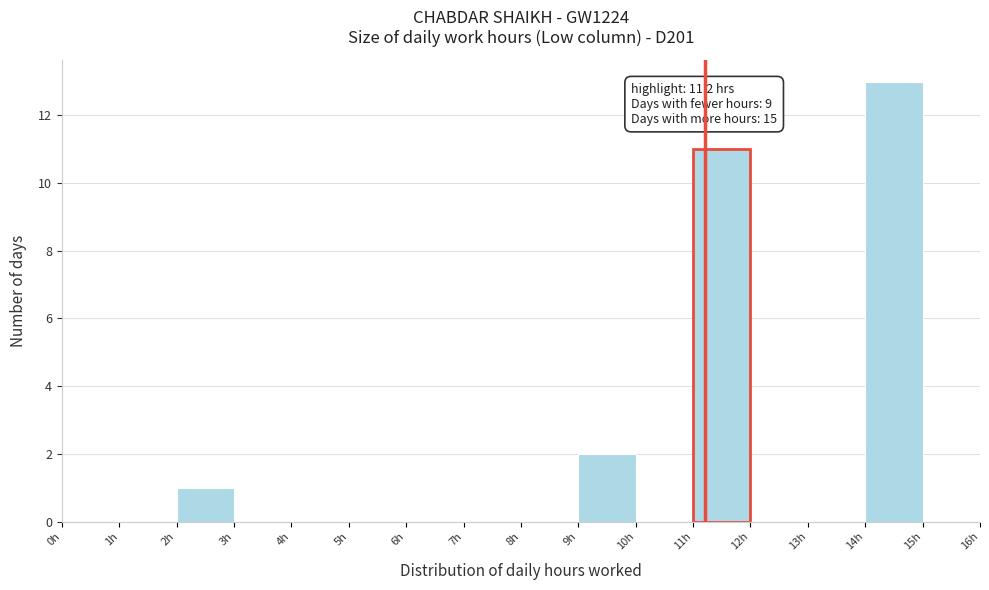

Over which range of the x-axis is the bar tallest?

14 to 15